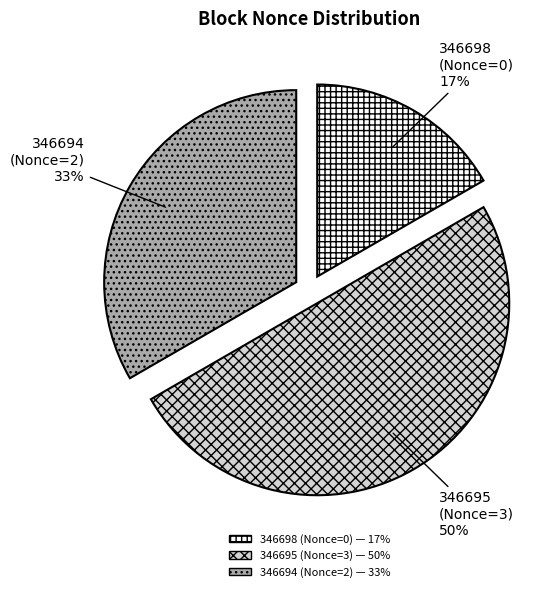

What percentage is the 346694 slice, to the nearest percent?

33%